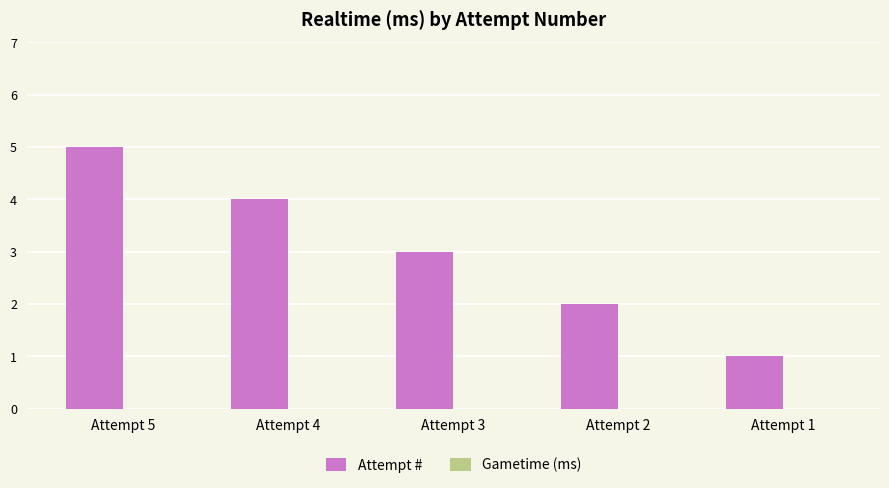

Which has a higher value, Attempt 3 or Attempt 1?

Attempt 3